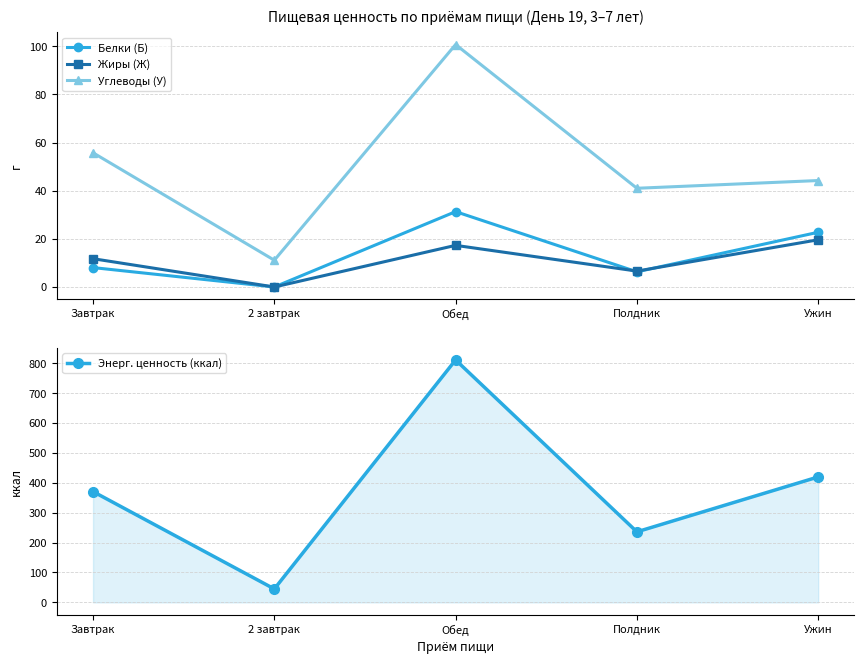

Between Полдник and Завтрак, which is larger?

Завтрак